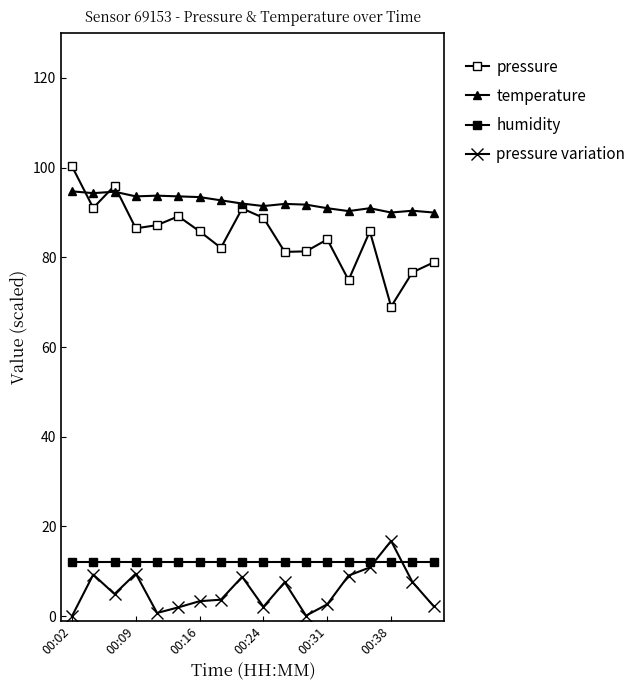

Does the chart have visible grid lines?

No